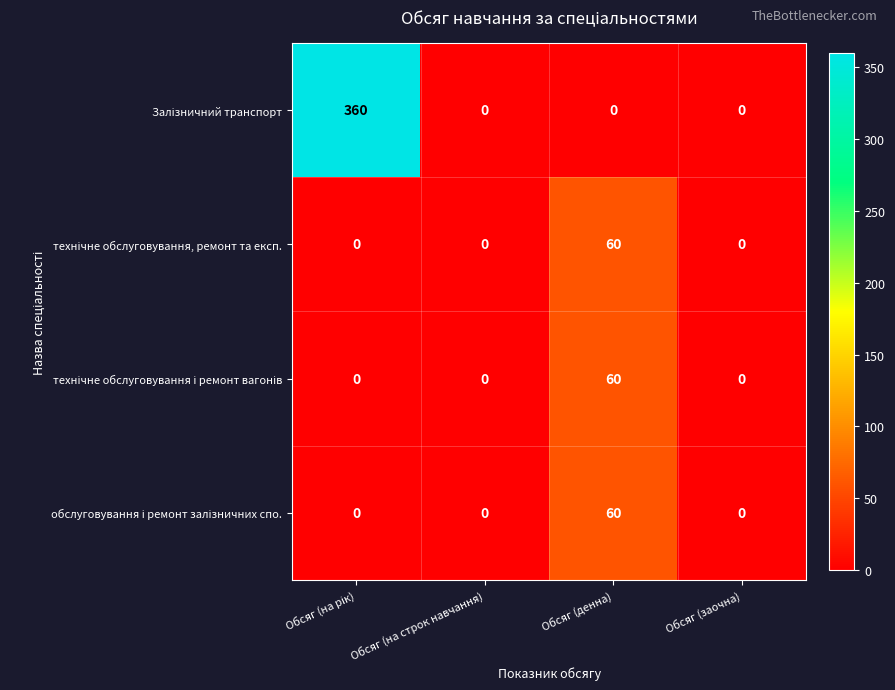

How many categories are shown in the chart?

4